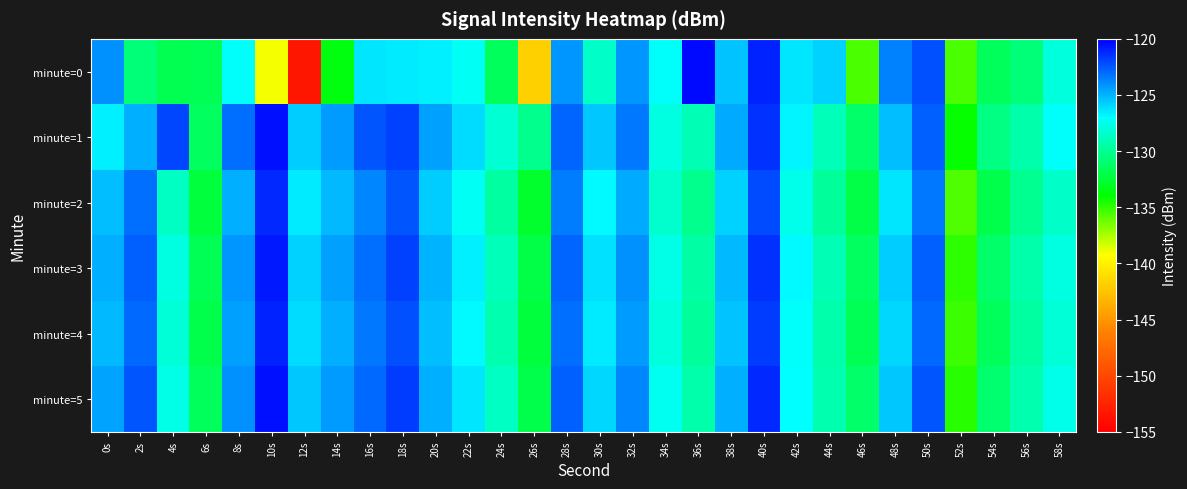

At which category does the chart reach its peak across all series?

36s